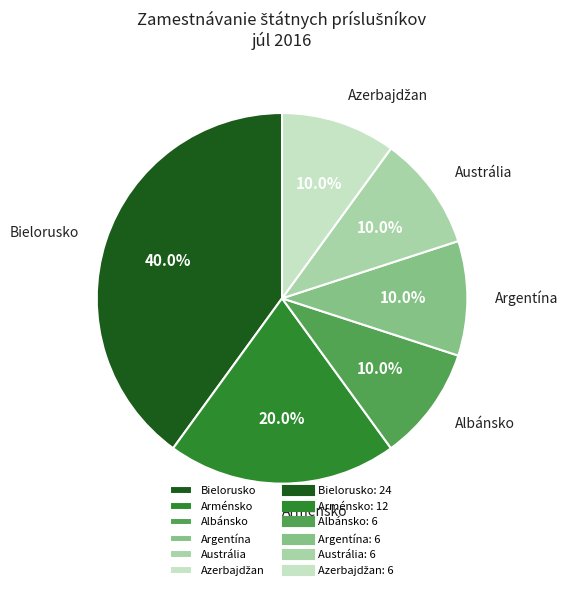

To the nearest percent, what is the difference between the largest and smallest slice percentages?

30%